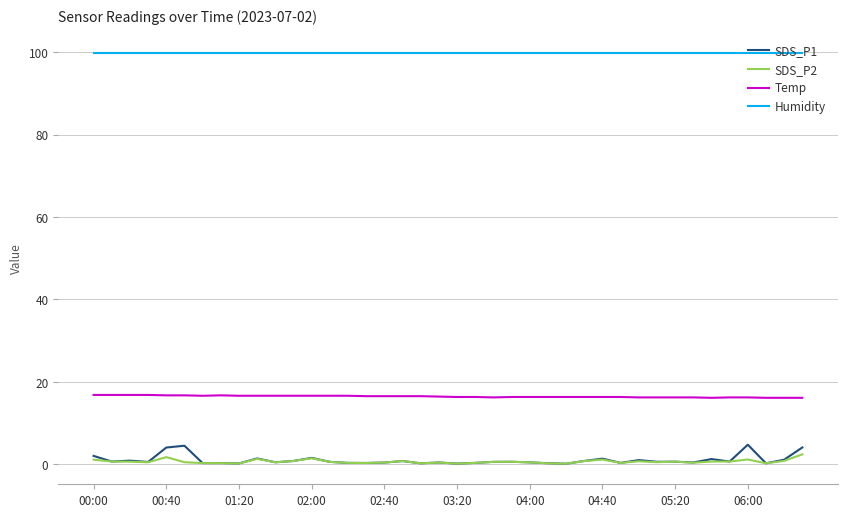

What is the greatest value displayed?

99.9